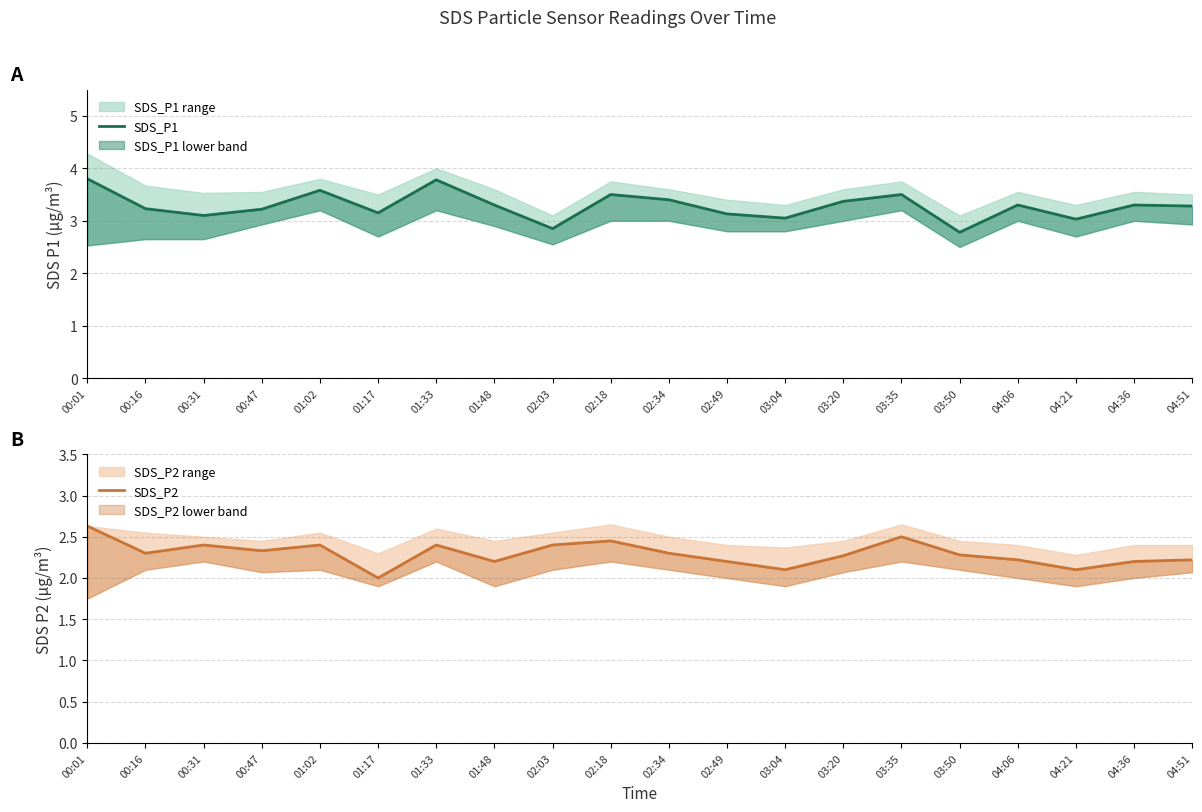

What is the difference between the maximum and minimum values in the SDS_P2 series?

0.6